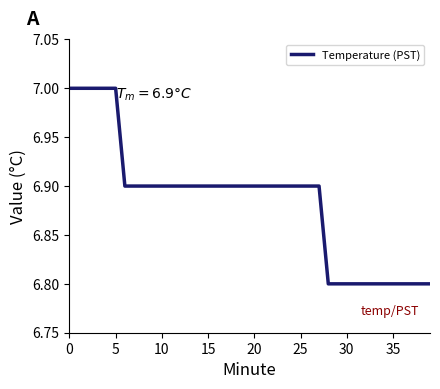

How many lines are shown in the chart?

1